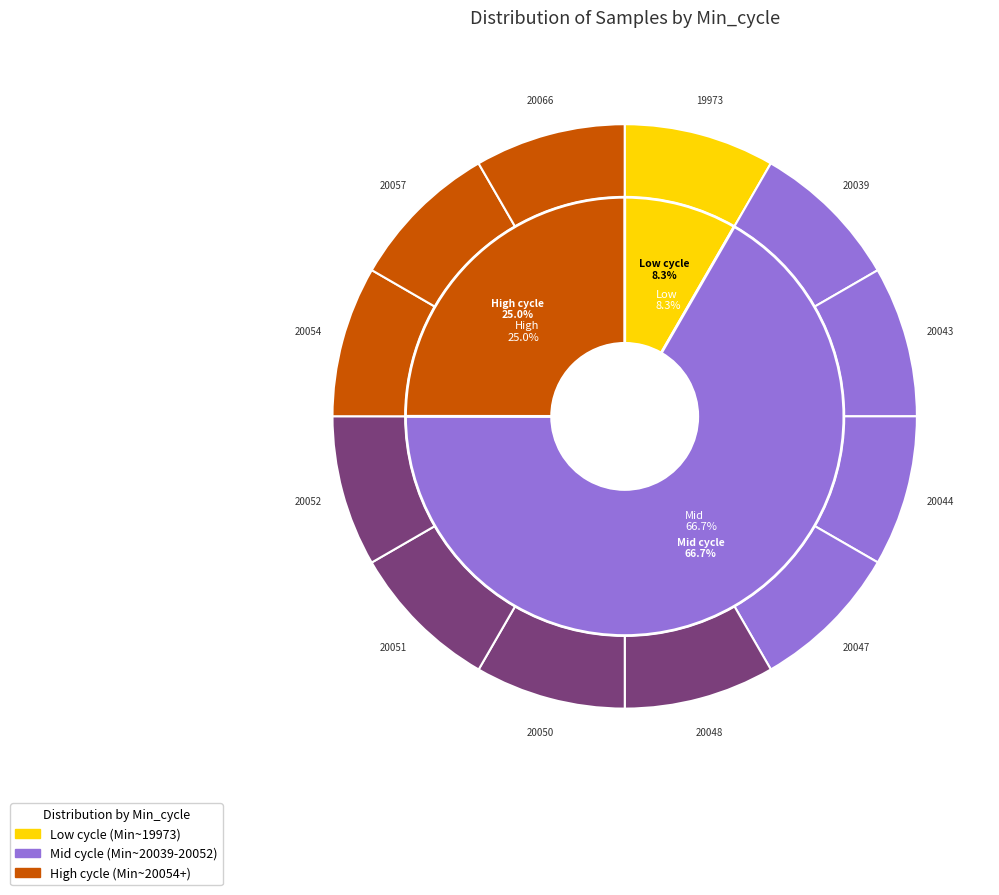

True or false: 20043 accounts for 1% of the total.

False